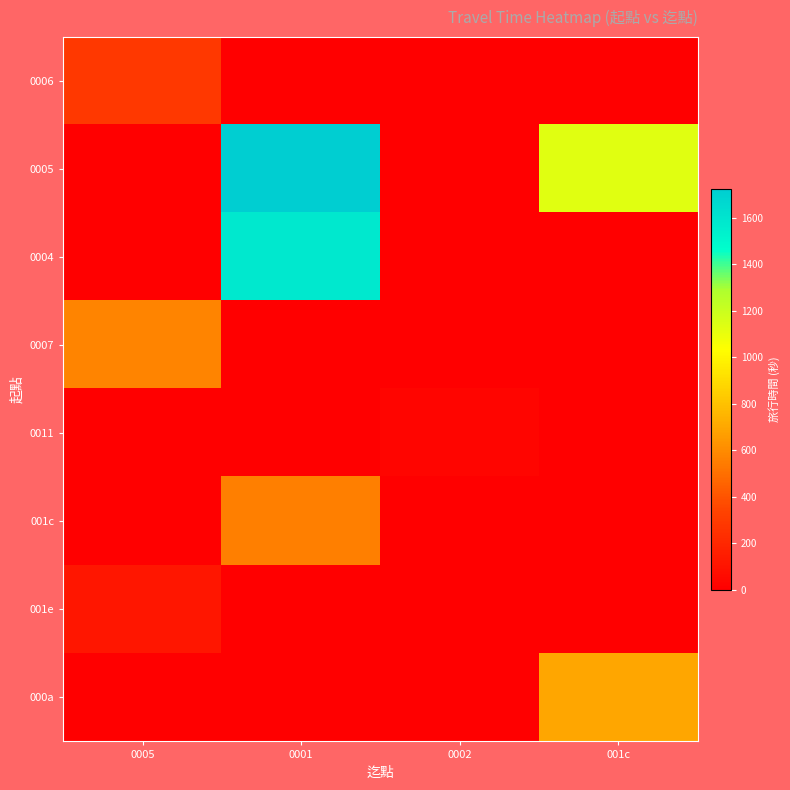

Between 0005 and 0001, which is larger?

0005